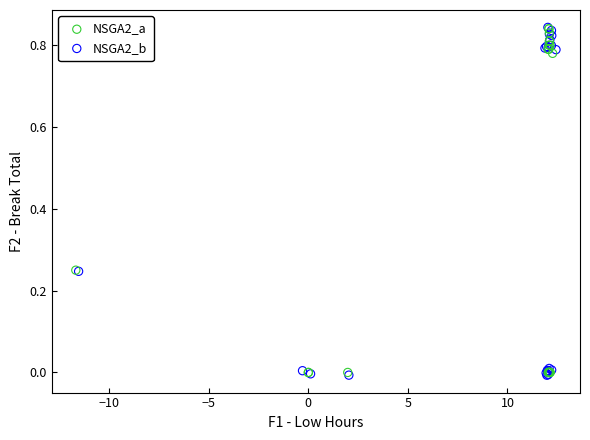

Which series has the largest Y range (max minus min)?

NSGA2_b